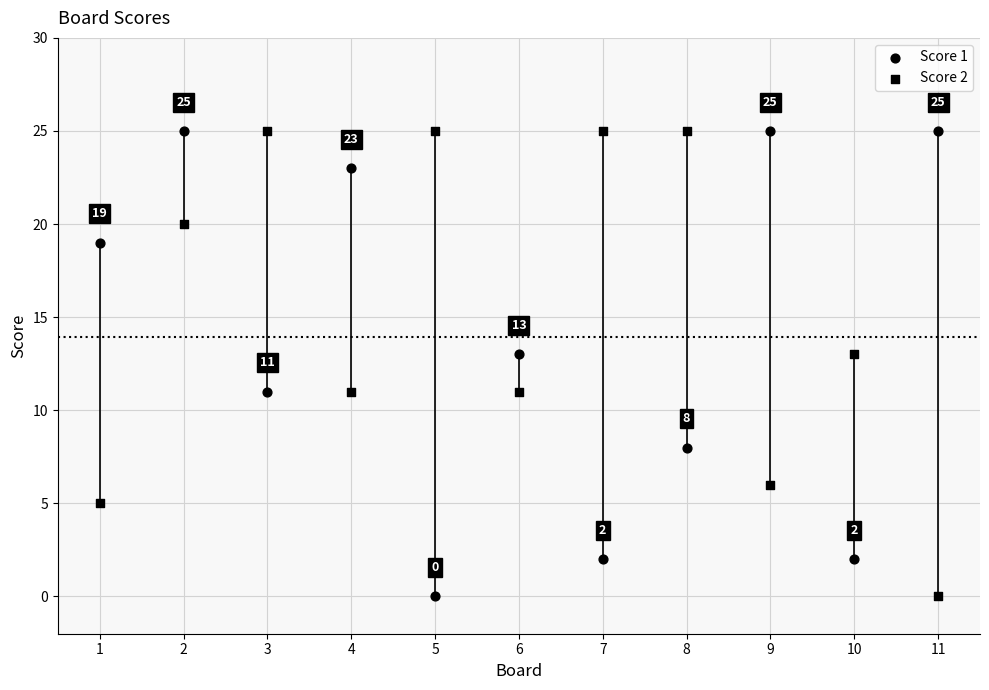

How many data points are displayed?

22